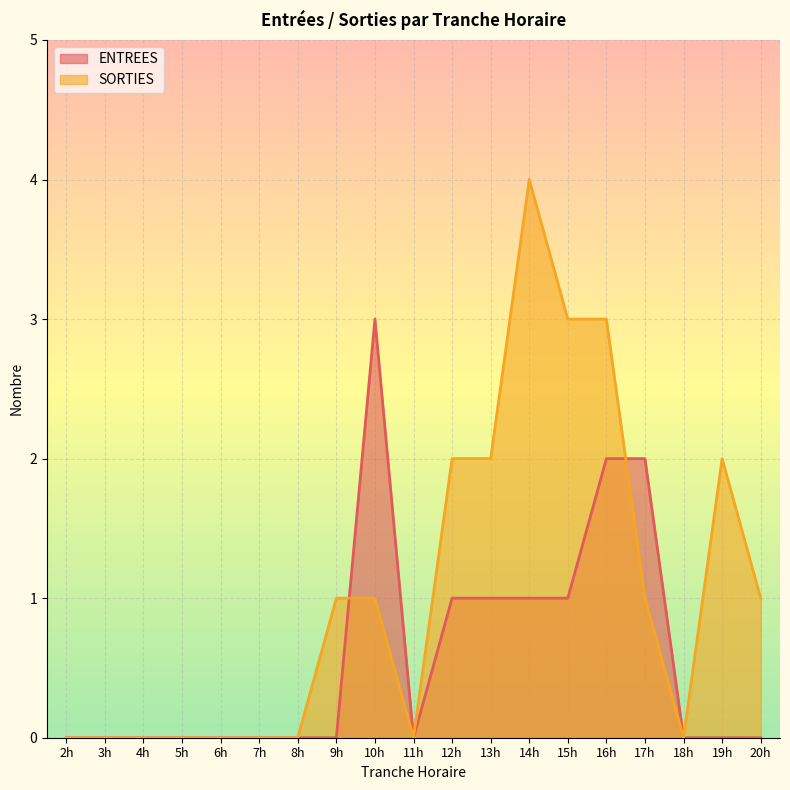

How many values in the SORTIES series exceed 1?

6